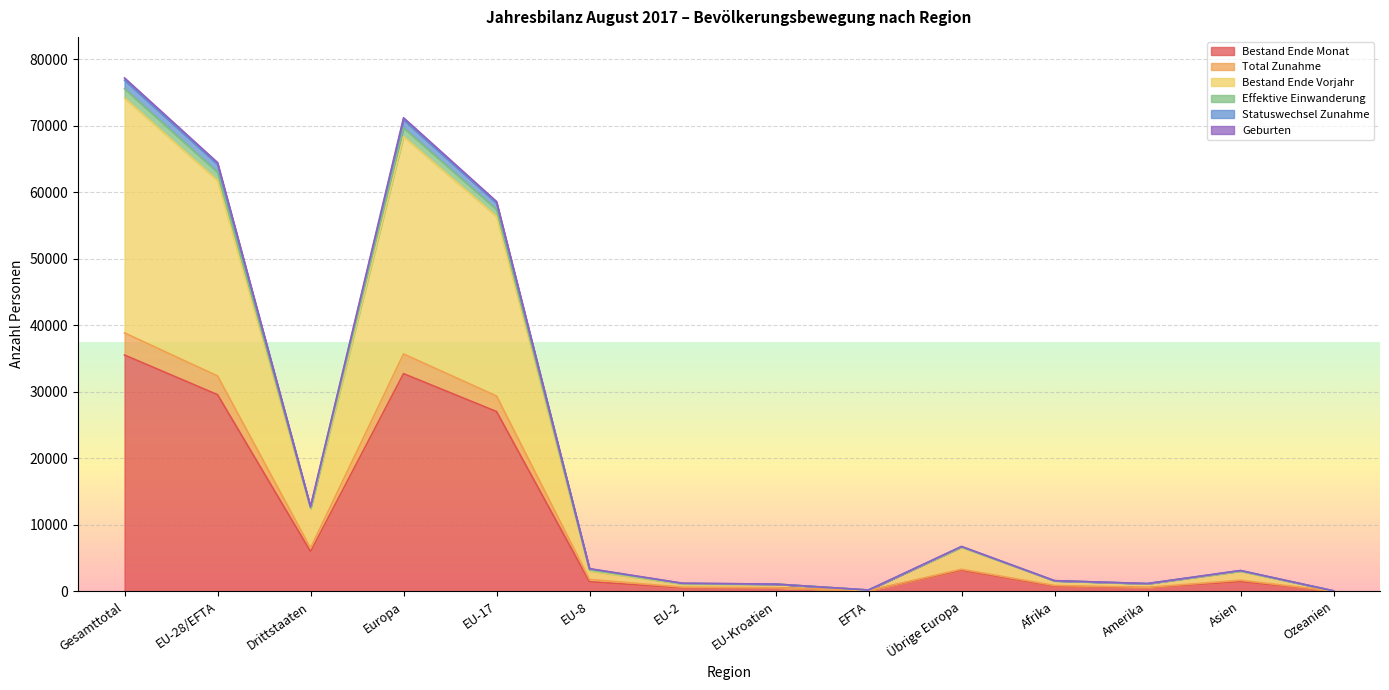

Reading right to left, list all the values displayed in this chart.

Bestand Ende Monat: 28	1452	534	761	3161	82	518	512	1426	27026	32725	5961	29564	35525
Total Zunahme: 32	1656	585	868	3310	93	523	623	1770	29366	35685	6479	32375	38854
Bestand Ende Vorjahr: 61	3013	1107	1561	6604	176	1074	1096	3066	56384	68400	12396	61796	74192
Effektive Einwanderung: 65	3108	1154	1579	6701	186	1076	1193	3375	58385	70916	12657	64215	76872
Statuswechsel Zunahme: 65	3120	1155	1596	6739	186	1077	1199	3395	58617	71213	12725	64474	77199
Geburten: 63	3055	1140	1572	6677	180	1076	1147	3198	57432	69710	12557	63033	75590